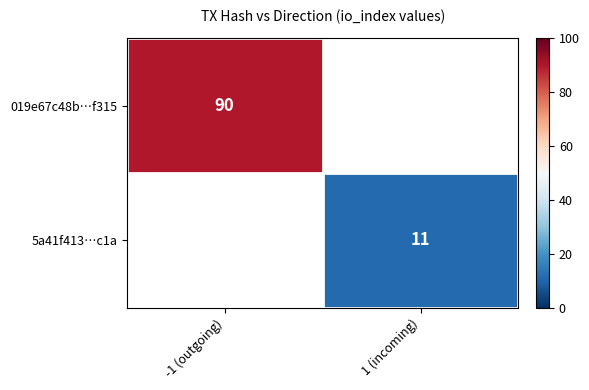

The value of 019e67c48b…f315 at -1 (outgoing) is 57.2. True or false?

False